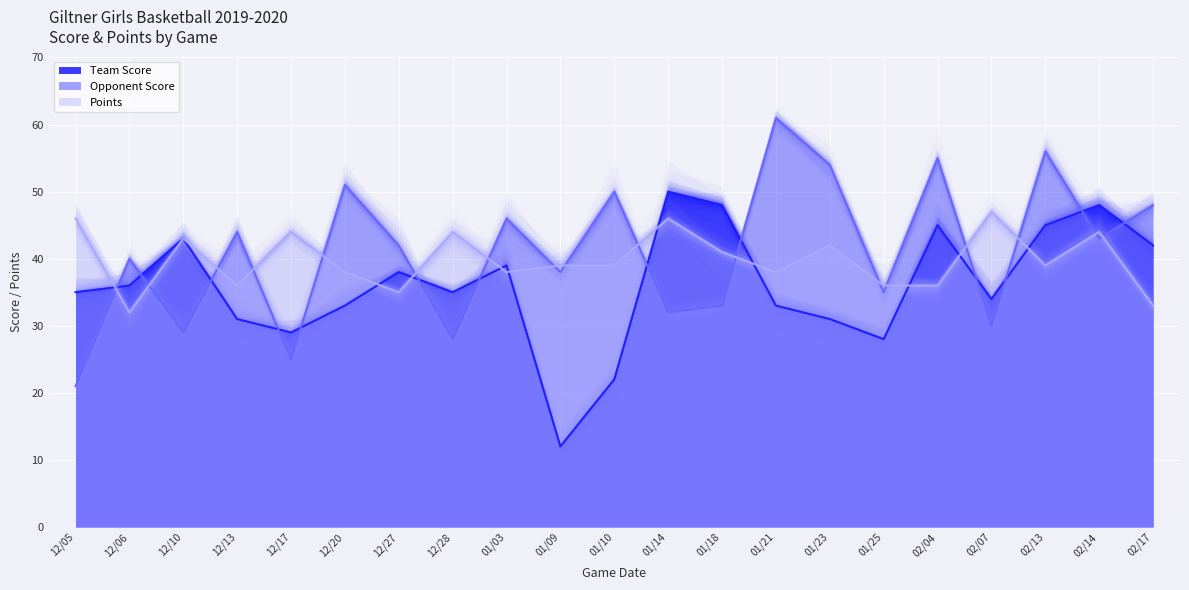

What position from the right is 02/13?

3